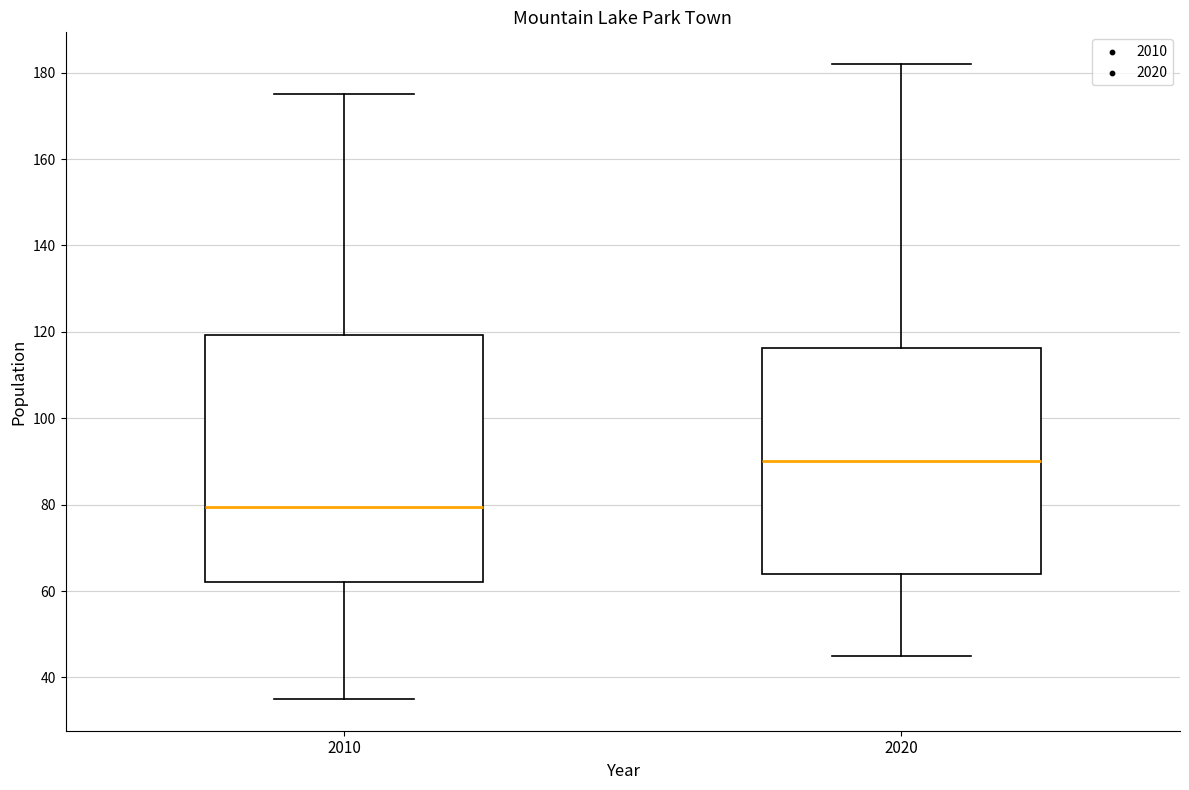

Which box is the tallest, from its lower edge to its upper edge?

2010